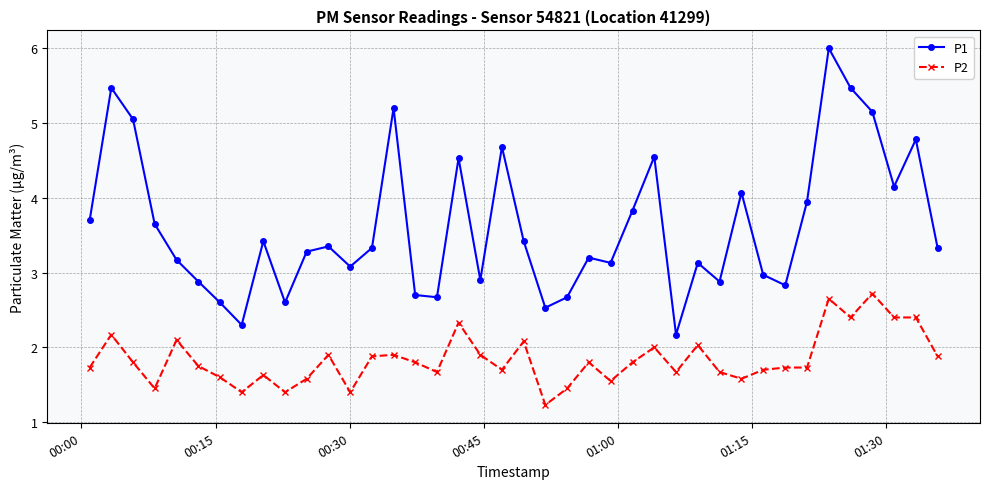

True or false: P1 and P2 intersect in this chart.

False